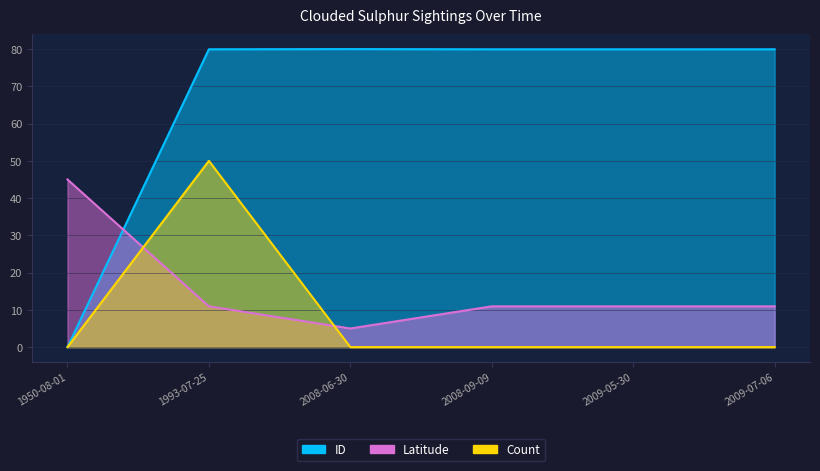

At which category is the sum across all series the highest?

1993-07-25